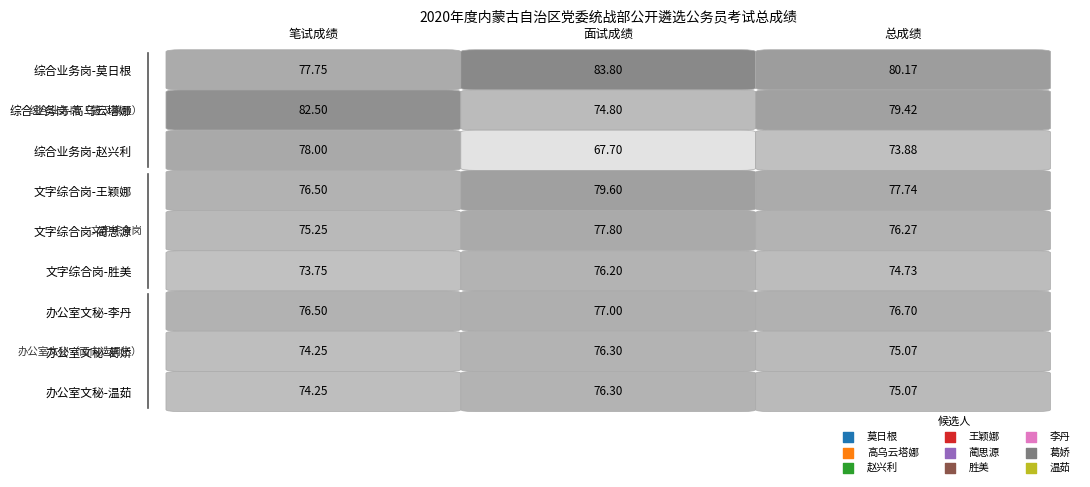

Count the number of data series in this chart.

9